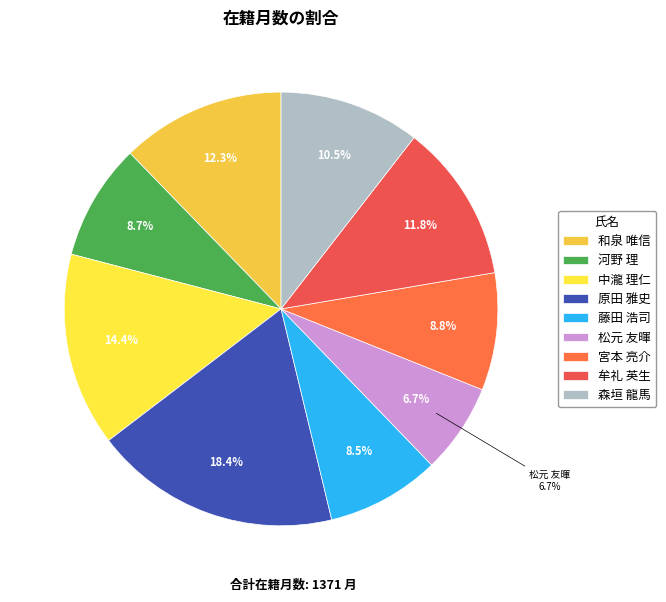

Rank the categories by value from highest to lowest.

原田 雅史, 中瀧 理仁, 和泉 唯信, 牟礼 英生, 森垣 龍馬, 宮本 亮介, 河野 理, 藤田 浩司, 松元 友暉